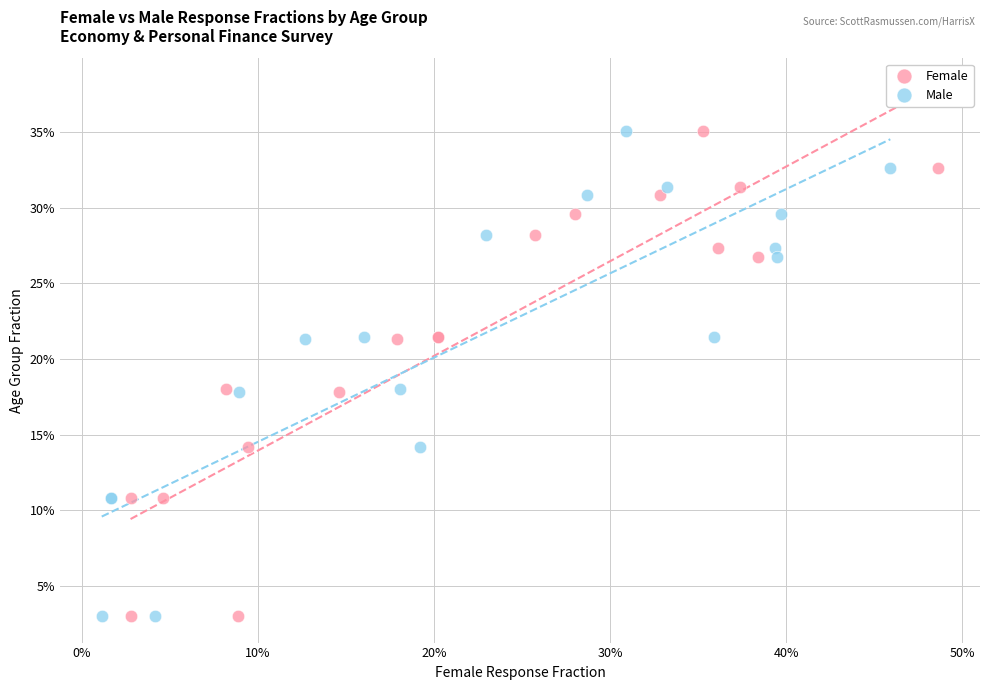

What are all the series names shown in the legend?

Female, Male